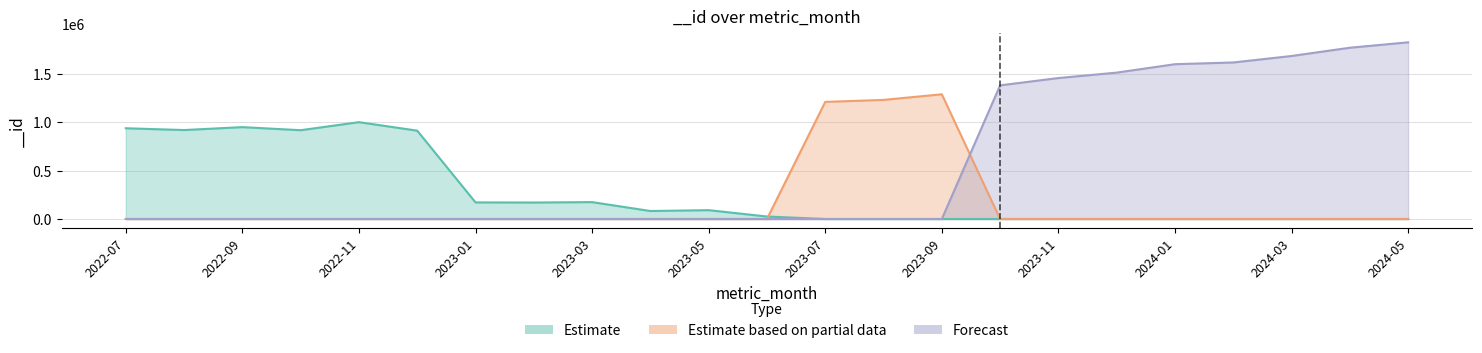

Rank the series at 2023-07 from highest to lowest value.

Estimate based on partial data, Estimate, Forecast